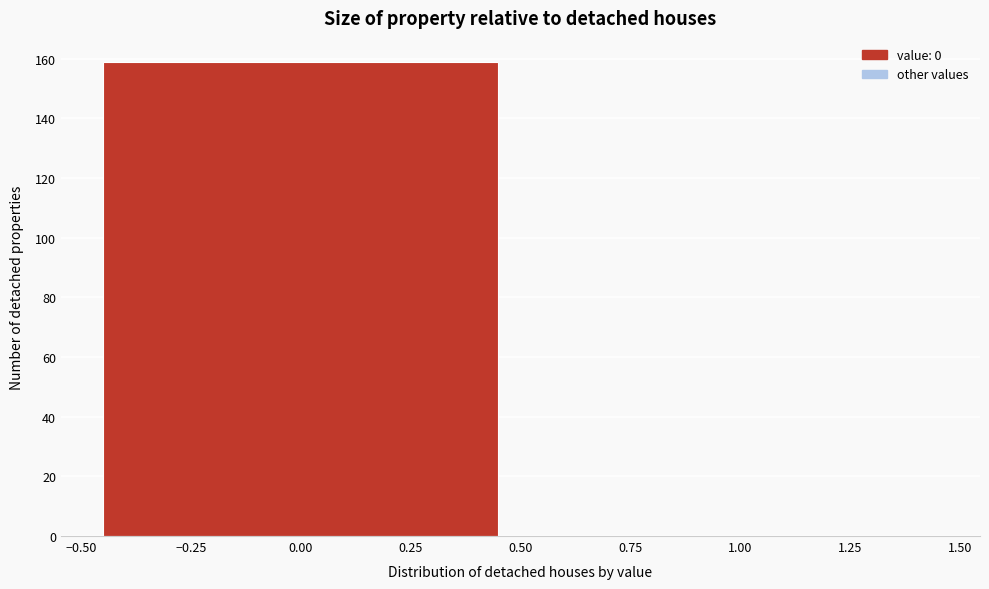

Reading left to right, transcribe this chart: for each bar, give the range it covers on the x-axis and its height. The values are not printed on the chart, so give them approximately, as read against the axis.

-0.50 to 0.50: 160
0.50 to 1.50: 0